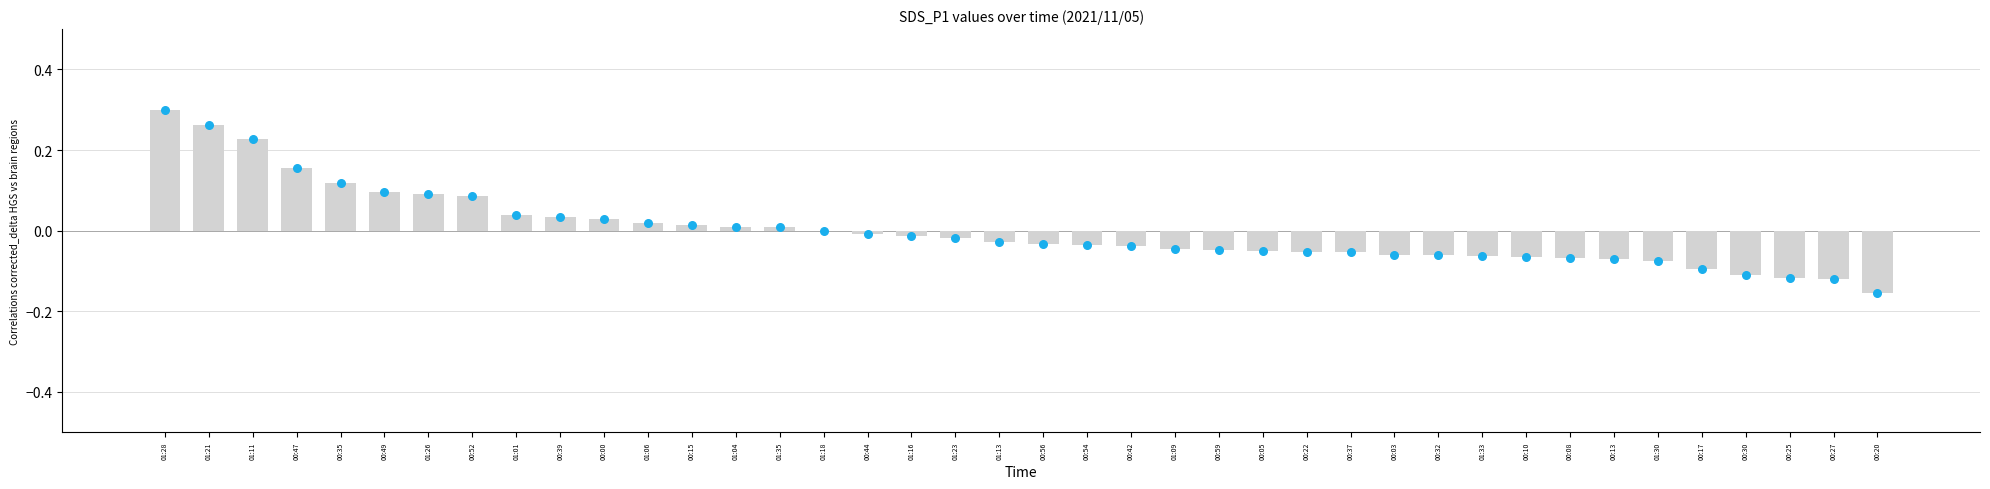

Which series reaches the maximum Y coordinate?

SDS_P1